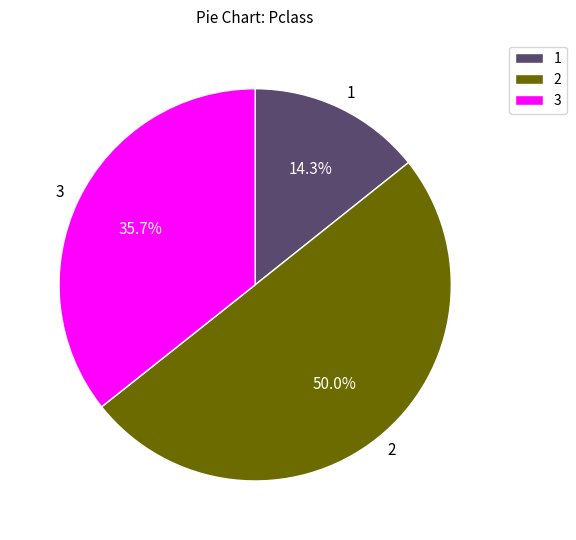

Which category accounts for the majority?

2